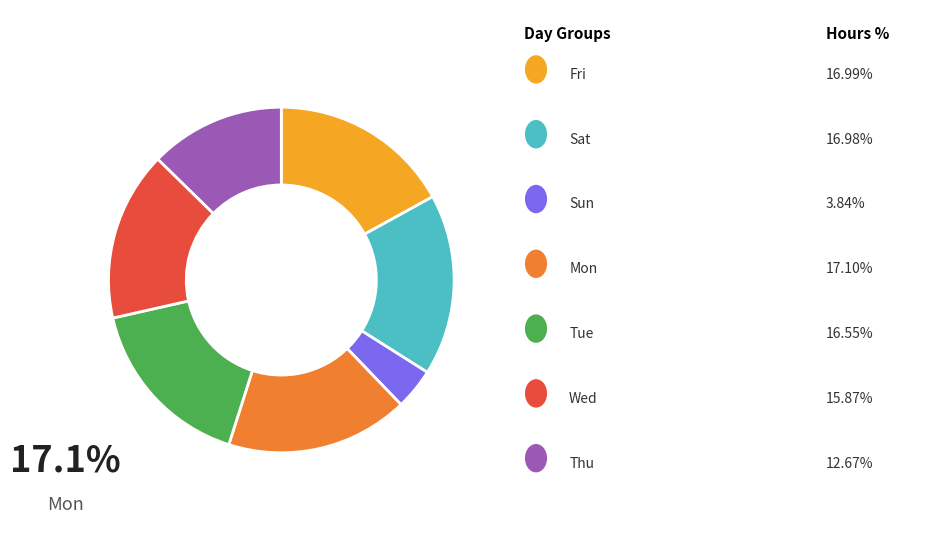

Is there any slice that represents more than half of the pie?

No